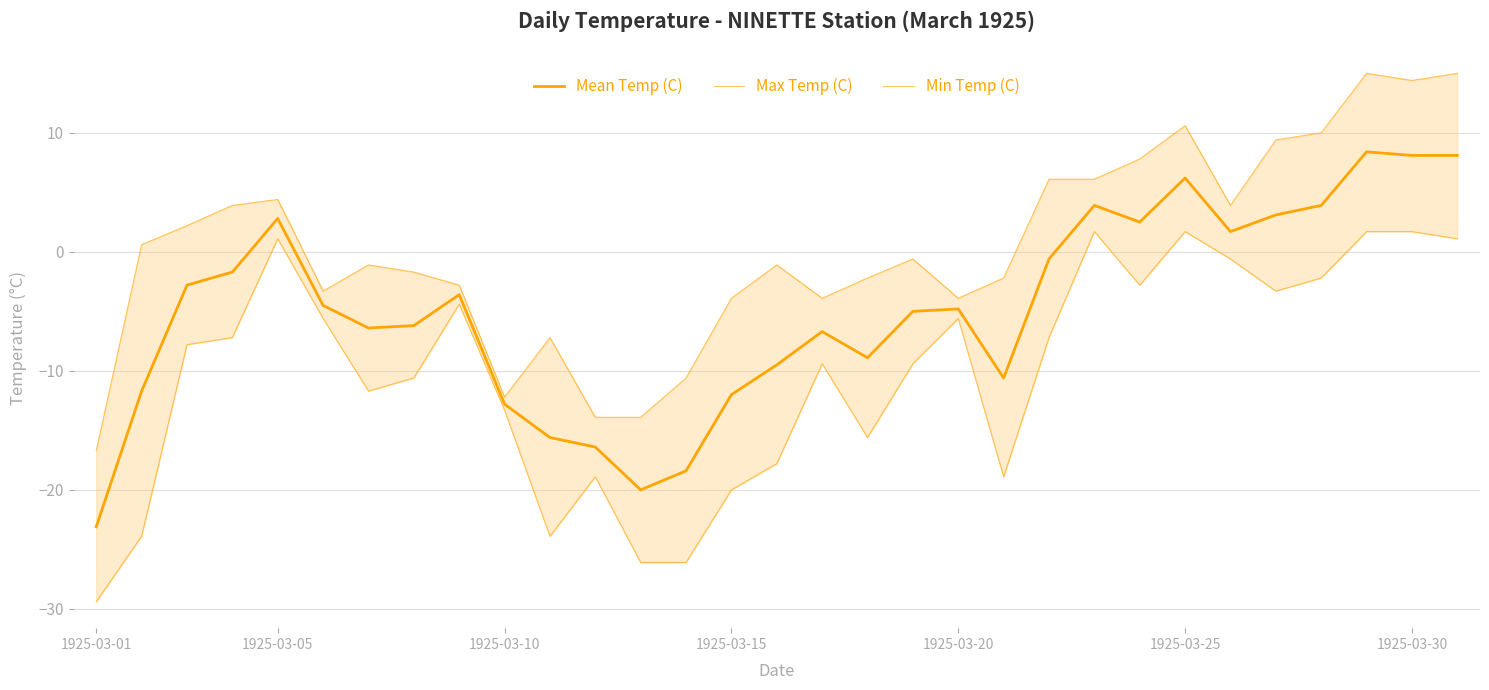

What is the smallest value displayed?

-29.4